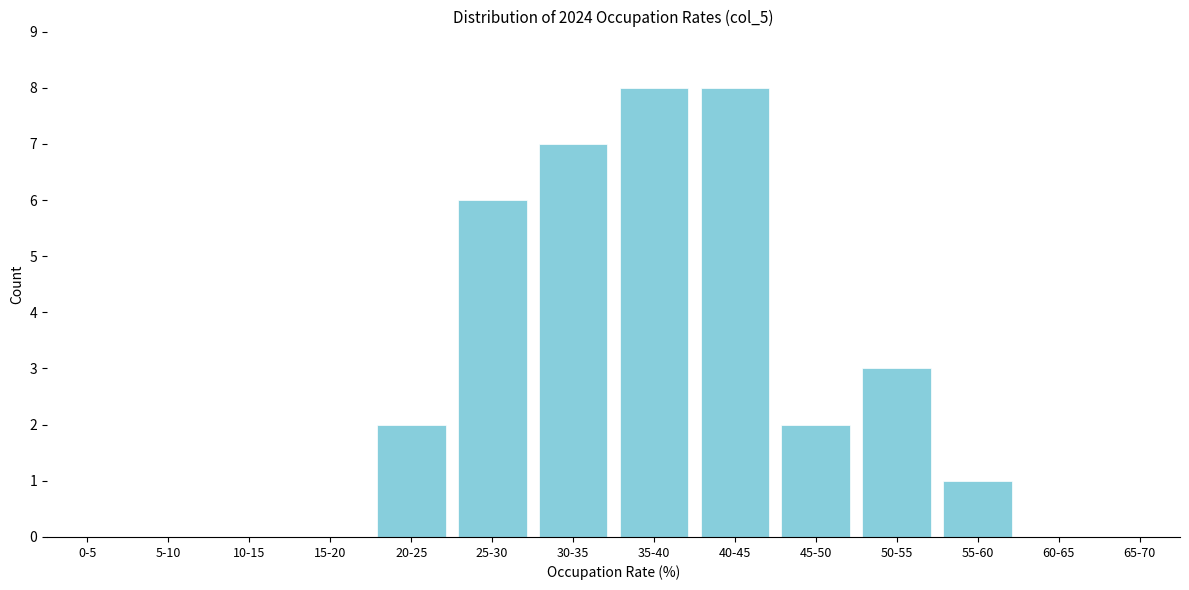

Reading right to left, extract all data points from this chart.

65-70=0	60-65=0	55-60=1	50-55=3	45-50=2	40-45=8	35-40=8	30-35=7	25-30=6	20-25=2	15-20=0	10-15=0	5-10=0	0-5=0